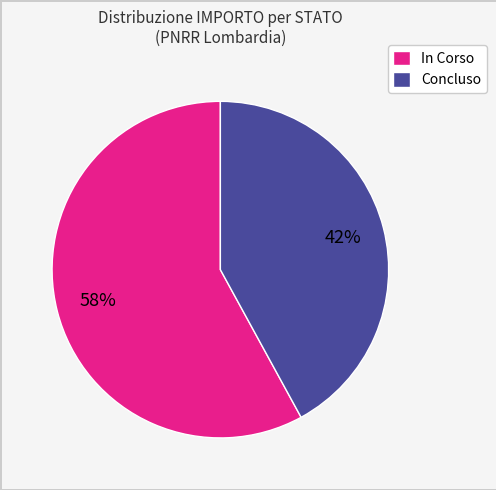

To the nearest percent, what portion does Concluso represent?

42%